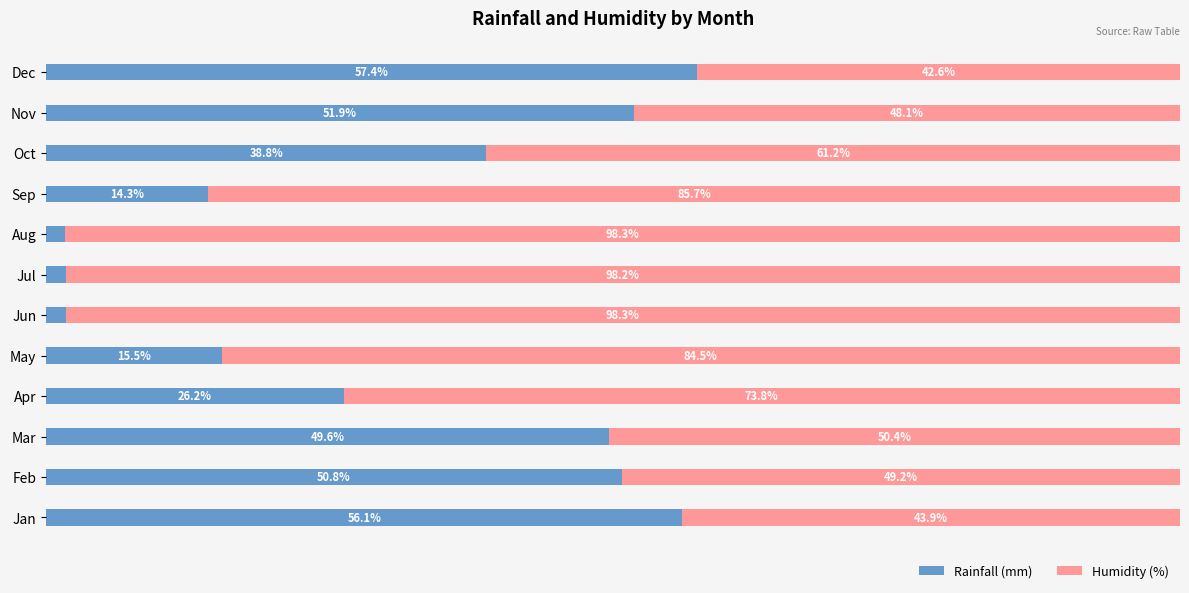

At which label does Rainfall (mm) reach its peak?

Dec